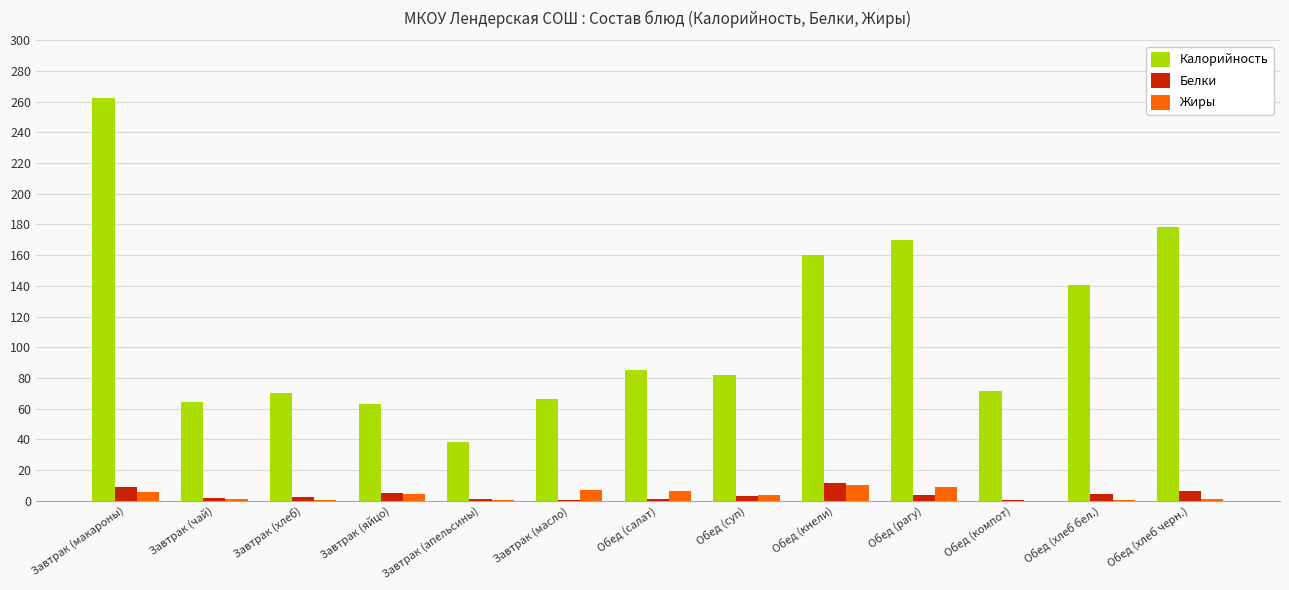

True or false: Калорийность has a value of 85.0 at Обед (салат).

True